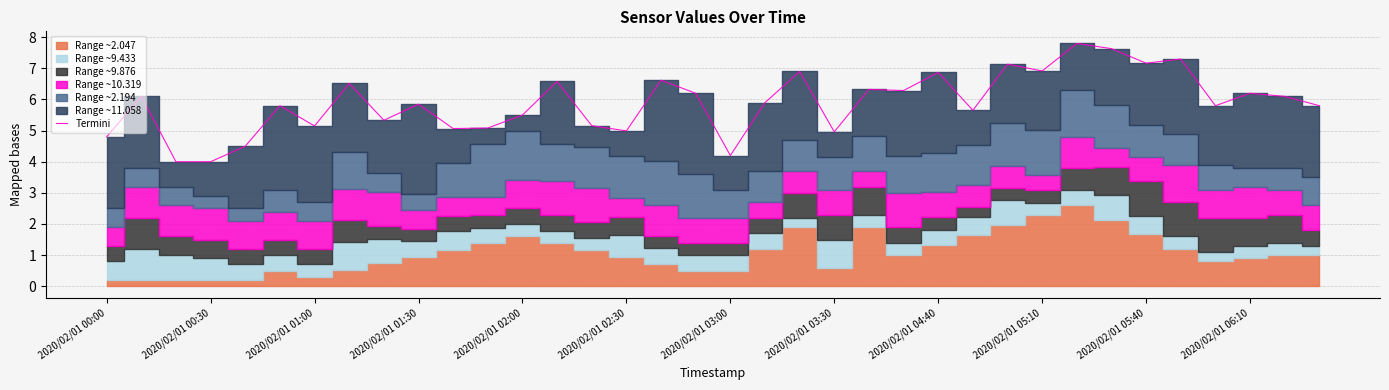

What is the value of the 20th point from the left?

5.9